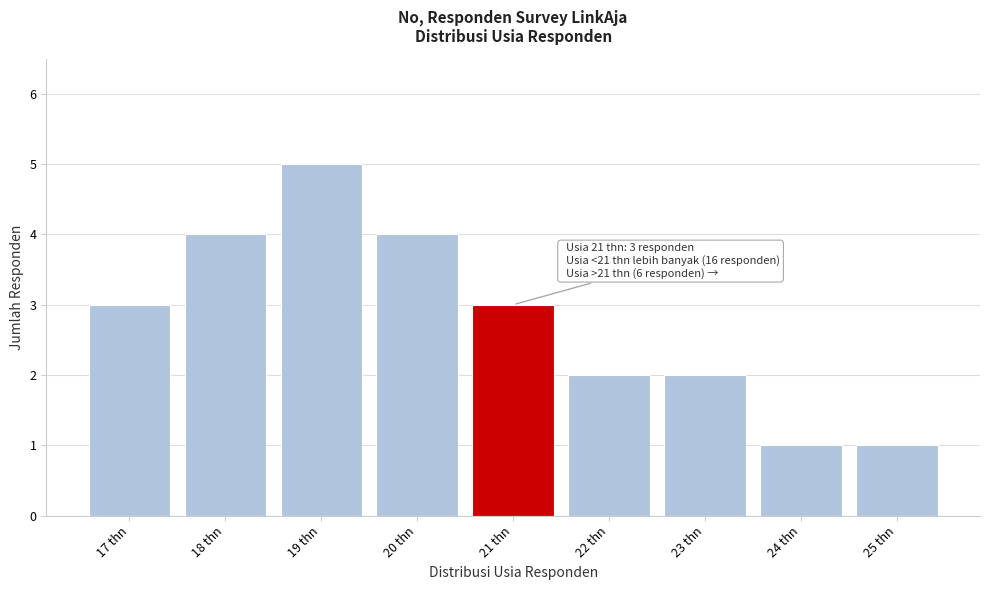

Reading left to right, list all the values displayed in this chart.

3	4	5	4	3	2	2	1	1